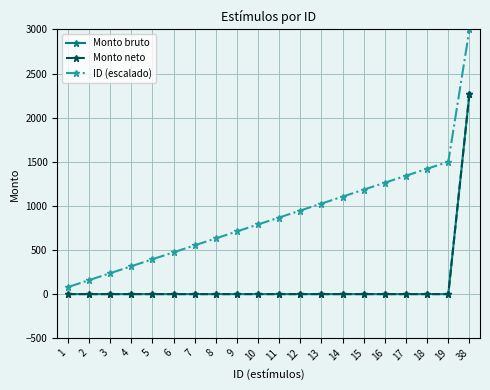

Is it true that Monto bruto equals -761.2 at 16?

False